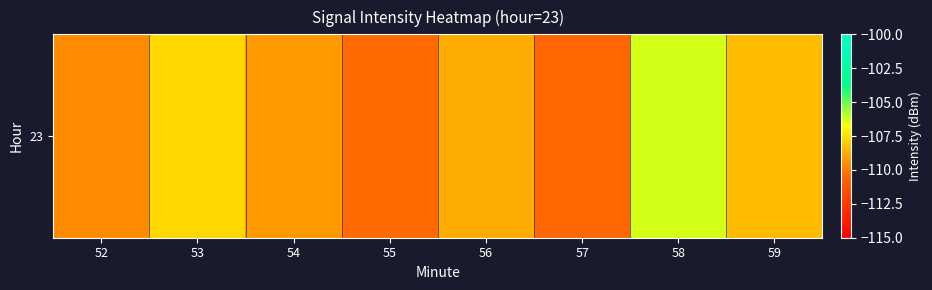

Between 59 and 57, which is larger?

59